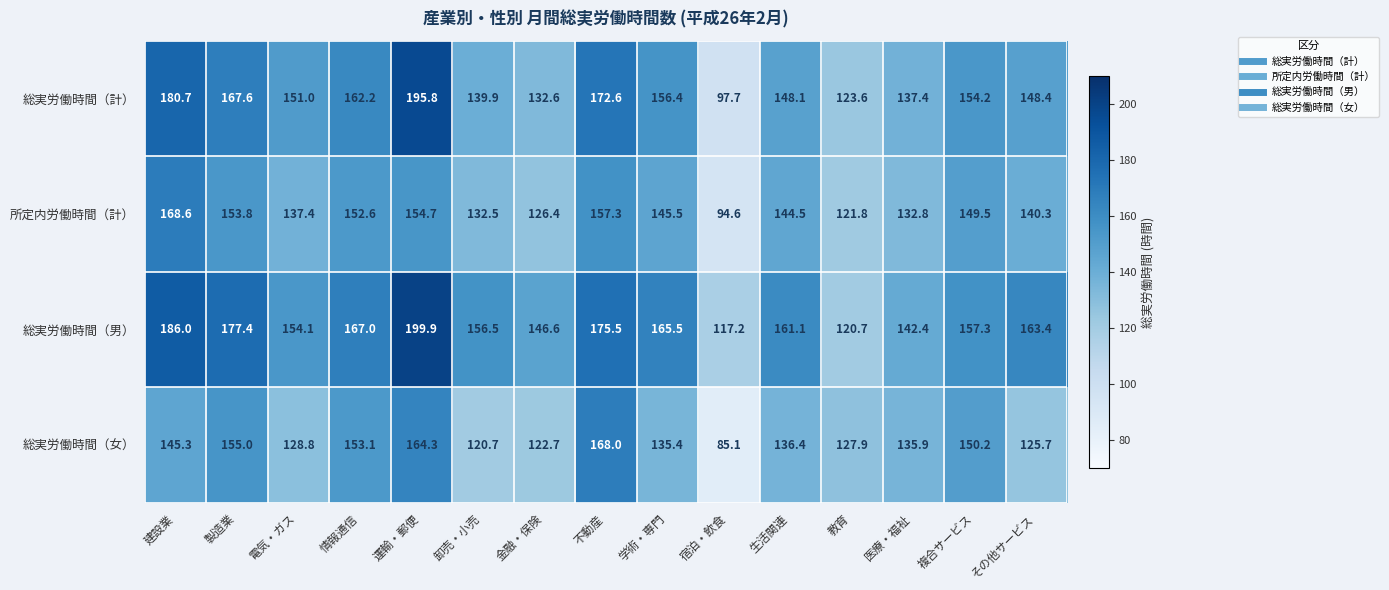

Which series has the largest range (max minus min)?

総実労働時間（計）